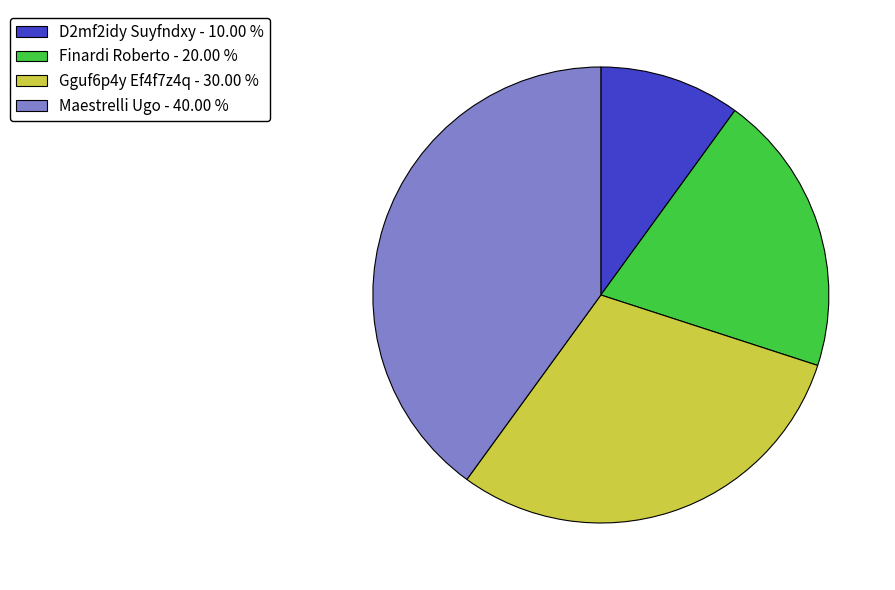

Is it true that Maestrelli Ugo is 40% of the pie?

True